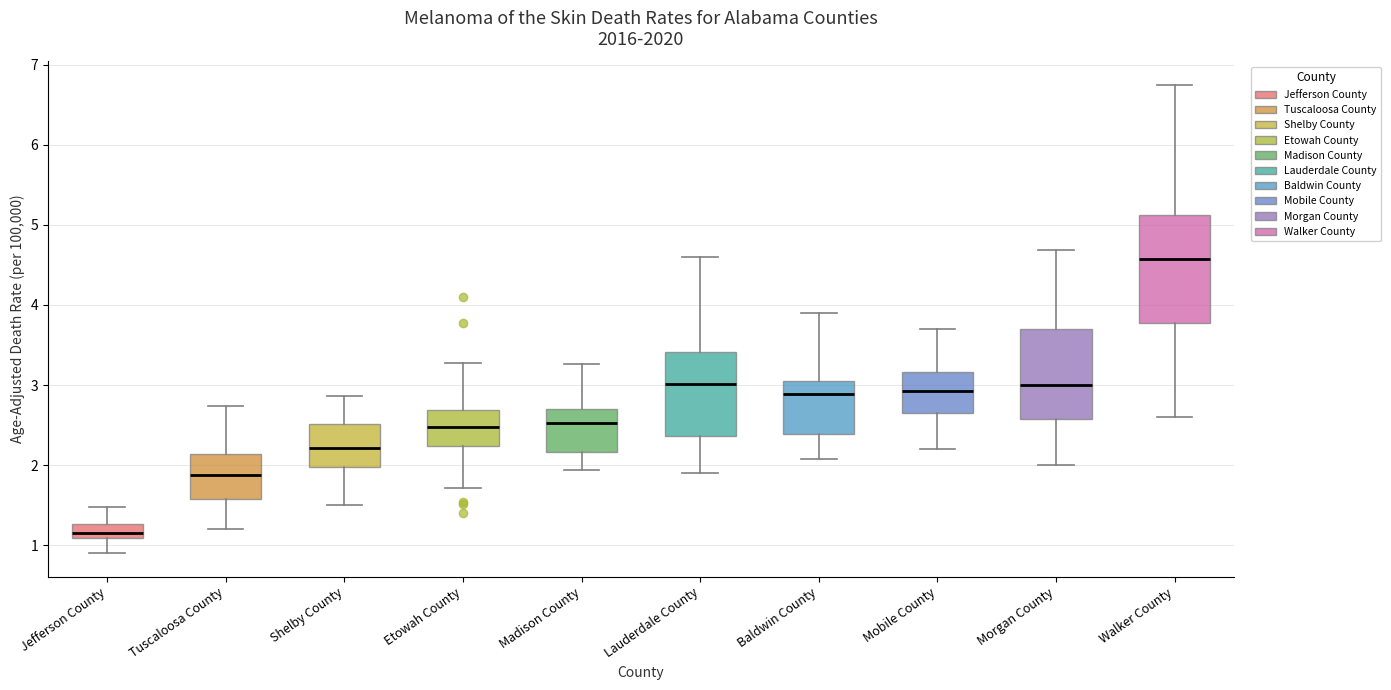

Comparing the boxes themselves (not the whiskers), which one is the tallest?

Walker County